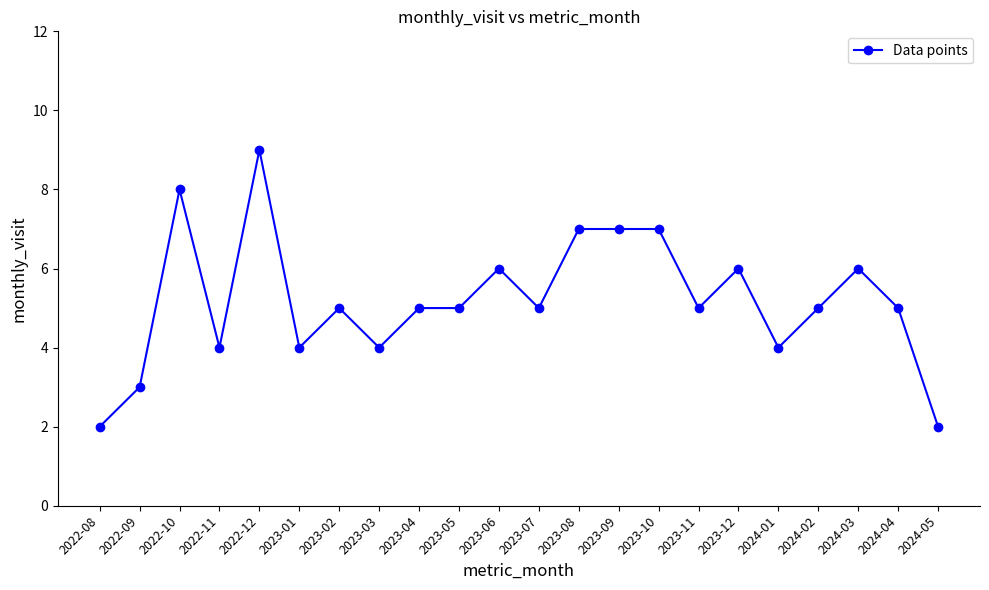

What is the value of the 2nd point from the left?

3